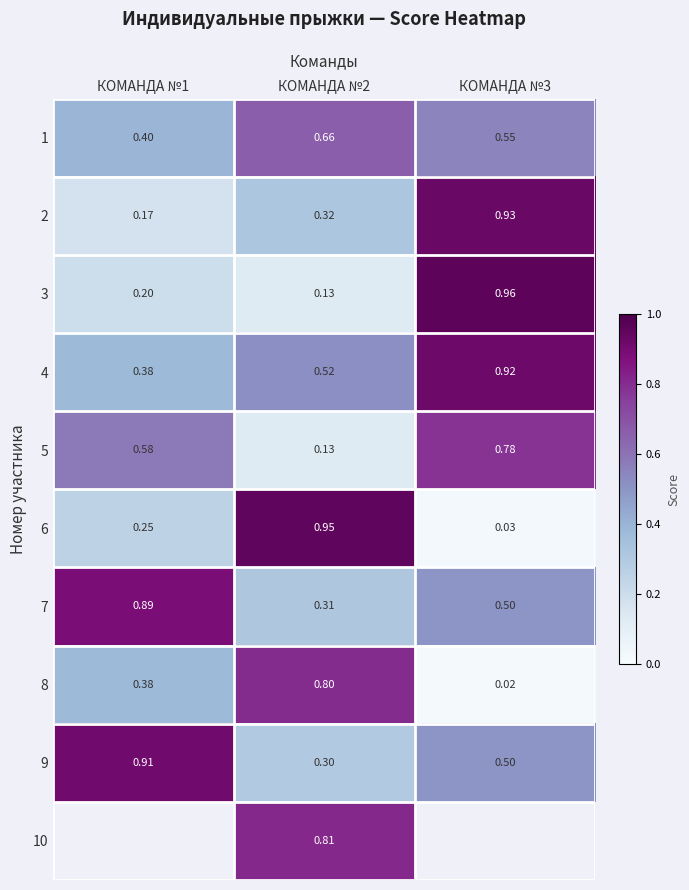

Is the value of 5 at КОМАНДА №2 greater than the value of 2 at КОМАНДА №1?

No